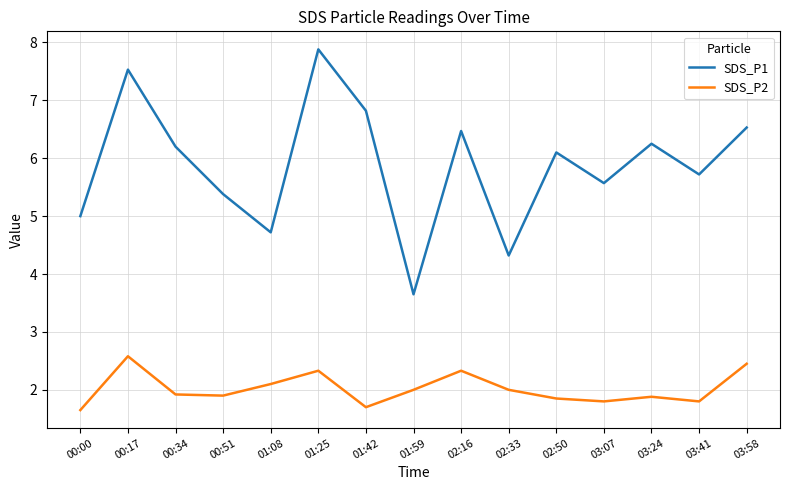

What is the difference between the second highest and second lowest values in the SDS_P1 series?

3.2